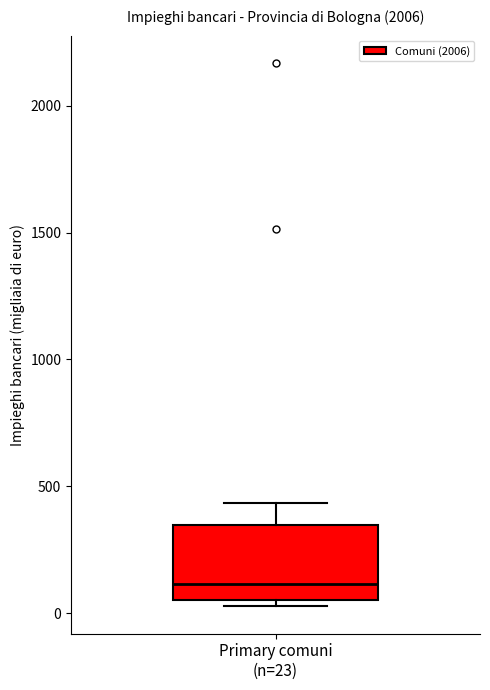

Read this box plot against the y-axis: the position of the median line, the range covered by the box, and the ends of both whiskers. The values are not printed on the chart, so give them approximately, as read against the axis.

median 100, box 50 to 350, whiskers 50 (just below the box's lower edge) to 450